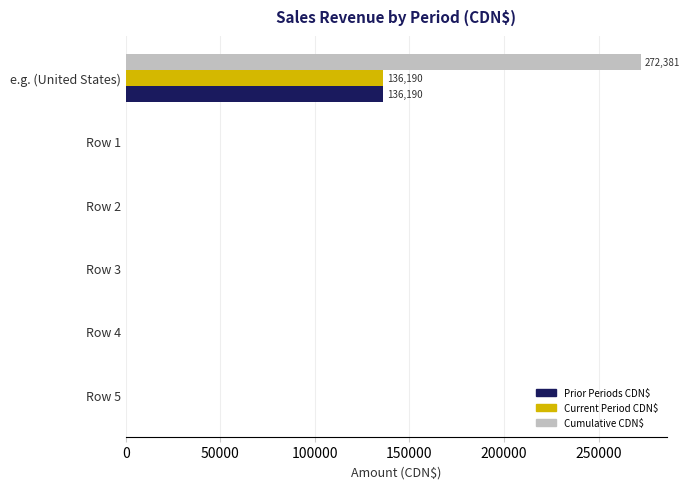

Which series has the largest range (max minus min)?

Cumulative CDN$